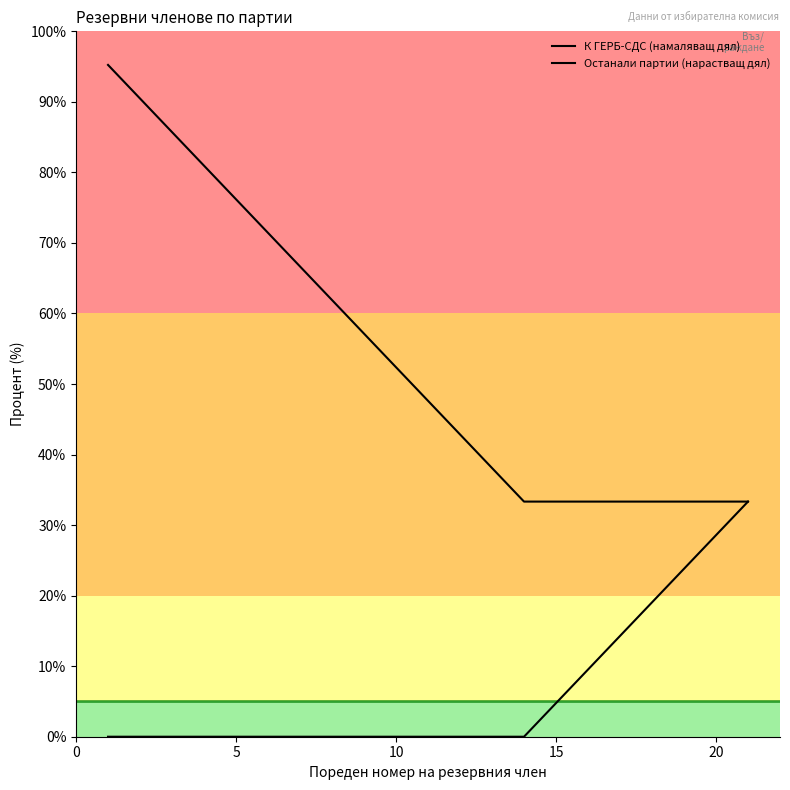

How many lines are shown in the chart?

2